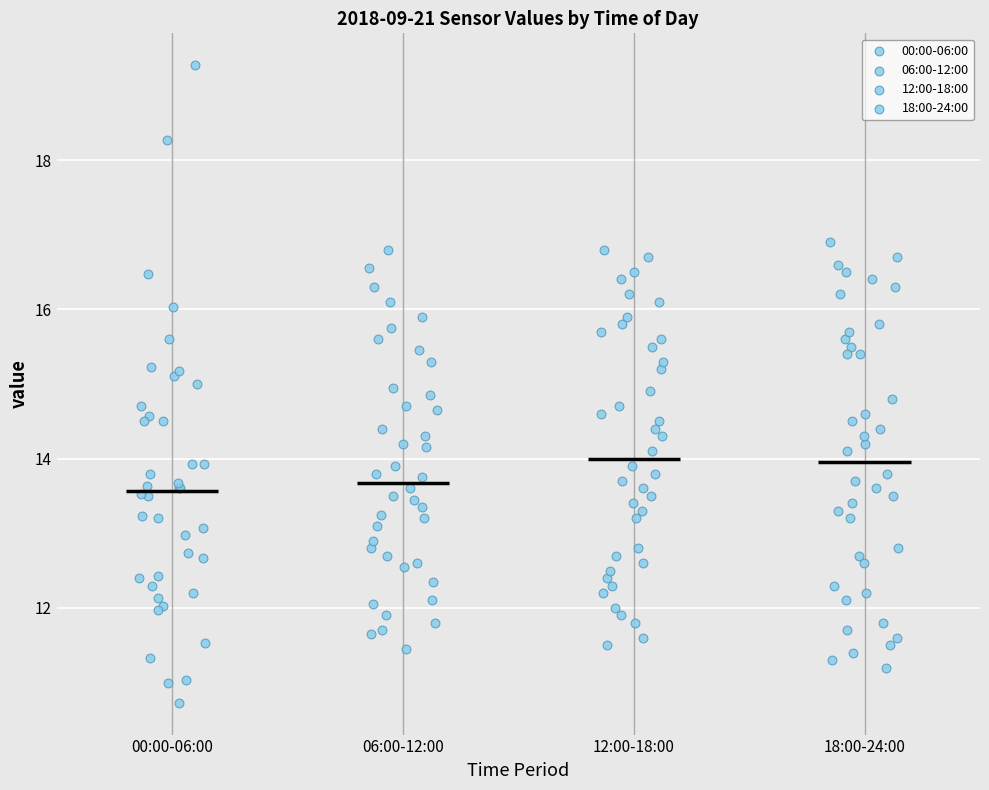

Reading left to right, read every box against the y-axis: the position of its median line, the range the box covers, and the ends of its whiskers. The values are not printed on the chart, so give them approximately, as read against the axis.

00:00-06:00: median 13.6, box 12.4 to 14.6, whiskers 10.8 to 16.4
06:00-12:00: median 13.6, box 12.6 to 14.8, whiskers 11.4 to 16.8
12:00-18:00: median 14.0, box 12.6 to 15.6, whiskers 11.6 to 16.8
18:00-24:00: median 14.0, box 12.6 to 15.6, whiskers 11.2 to 17.0